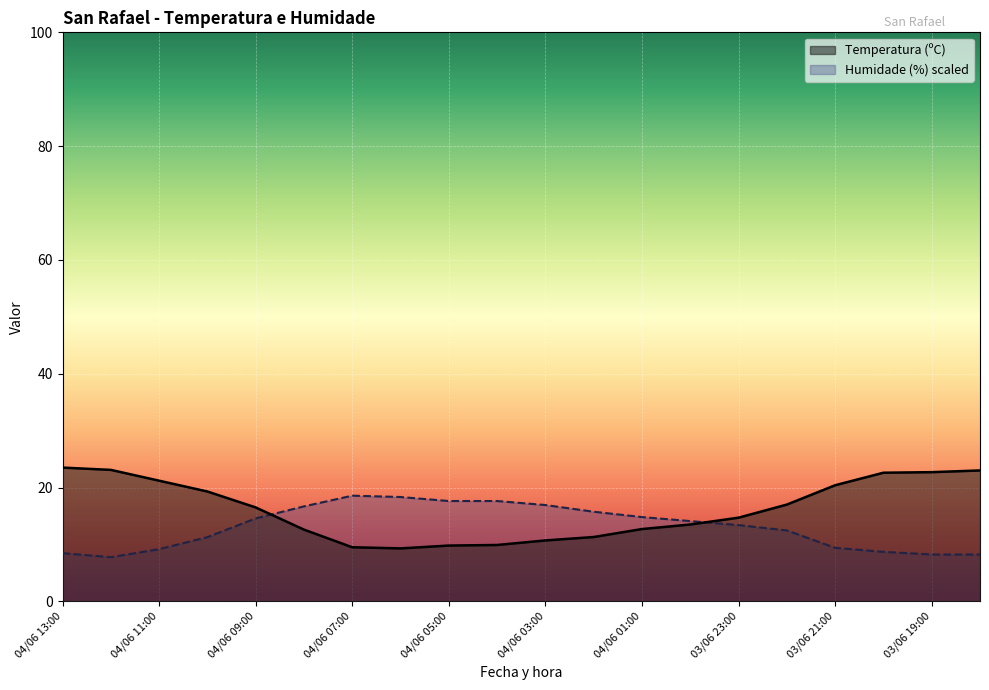

What is the difference between the highest and lowest values at 04/06 13:00?

15.0